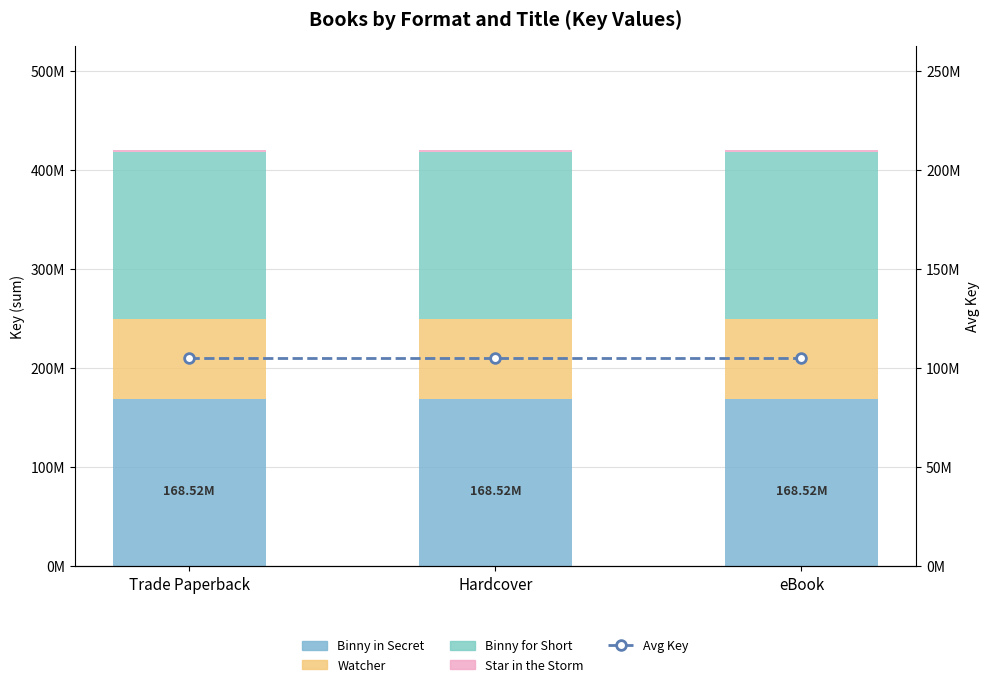

Is the value of Star in the Storm at eBook greater than the value of Avg Key at eBook?

No